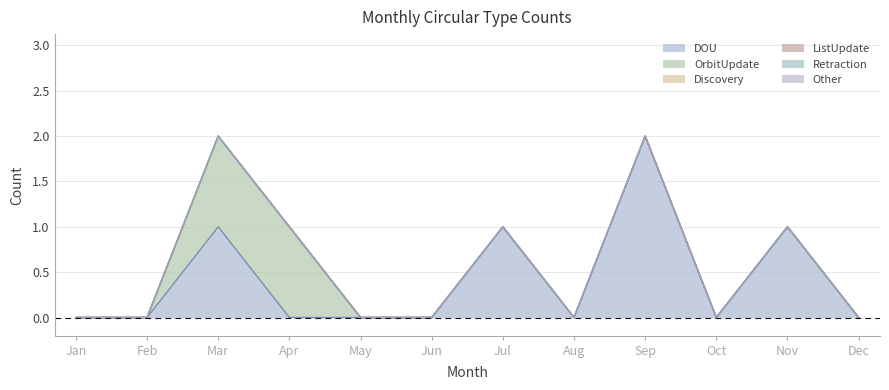

Which series has the largest range (max minus min)?

DOU